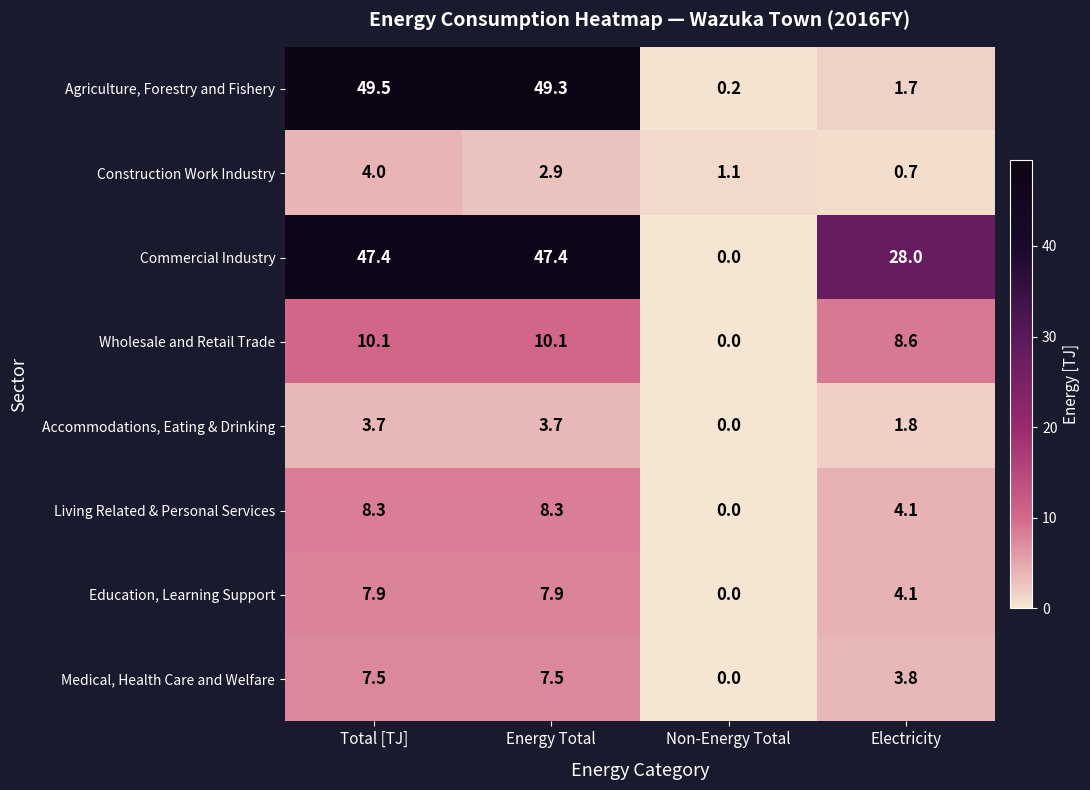

What is the difference between the highest and lowest values at Energy Total?

46.4